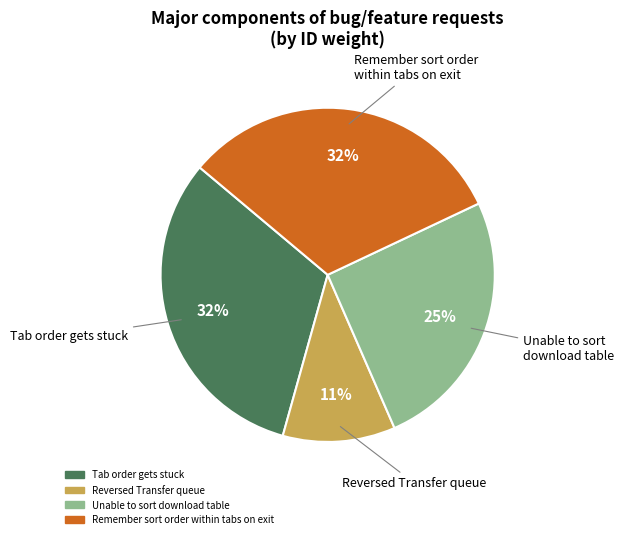

True or false: Tab order gets stuck accounts for 26% of the total.

False